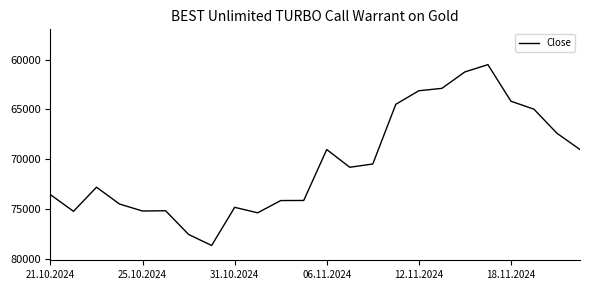

What is the smallest value displayed?

60515